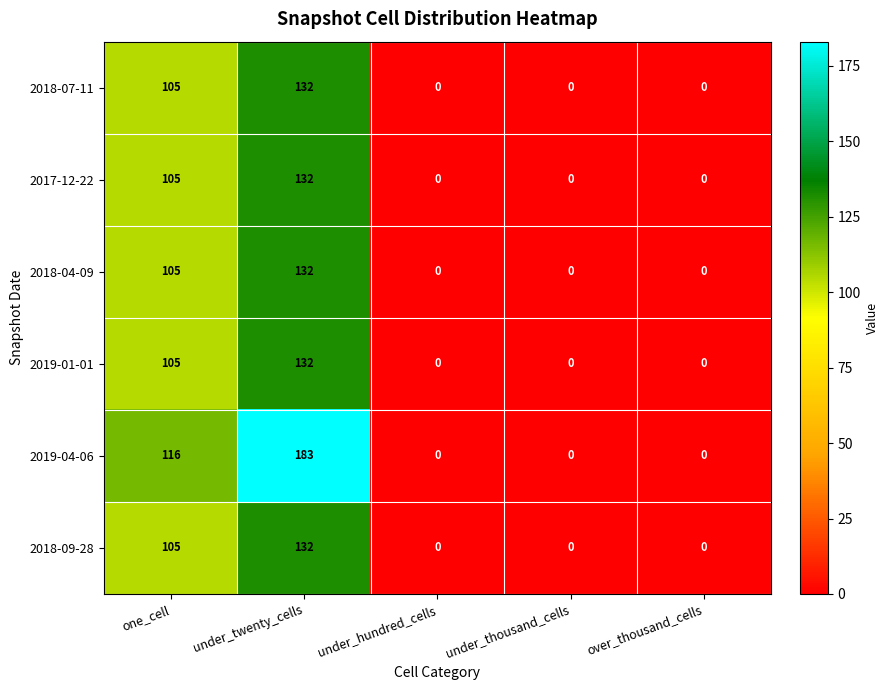

Where is 2018-07-11 nearest to the value 66?

one_cell